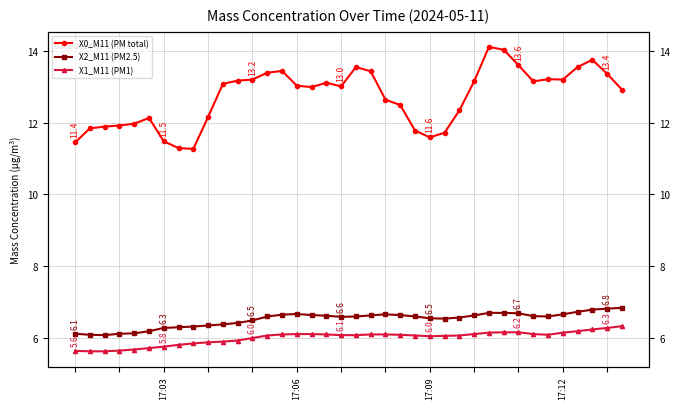

Is the value of X2_M11 (PM2.5) at 36 greater than the value of X1_M11 (PM1) at 18?

Yes